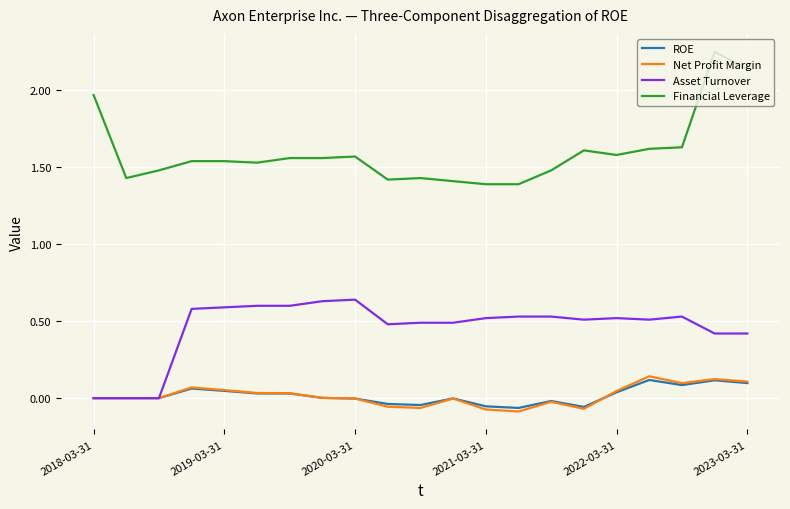

True or false: Financial Leverage and Net Profit Margin intersect in this chart.

False